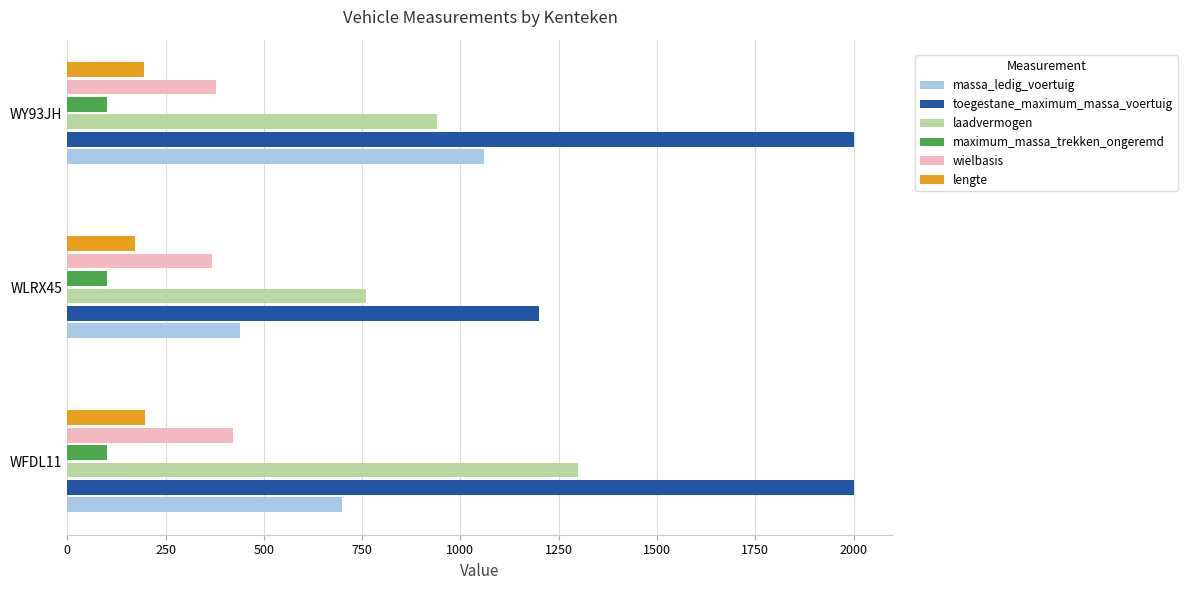

Which series has the widest spread of values?

toegestane_maximum_massa_voertuig